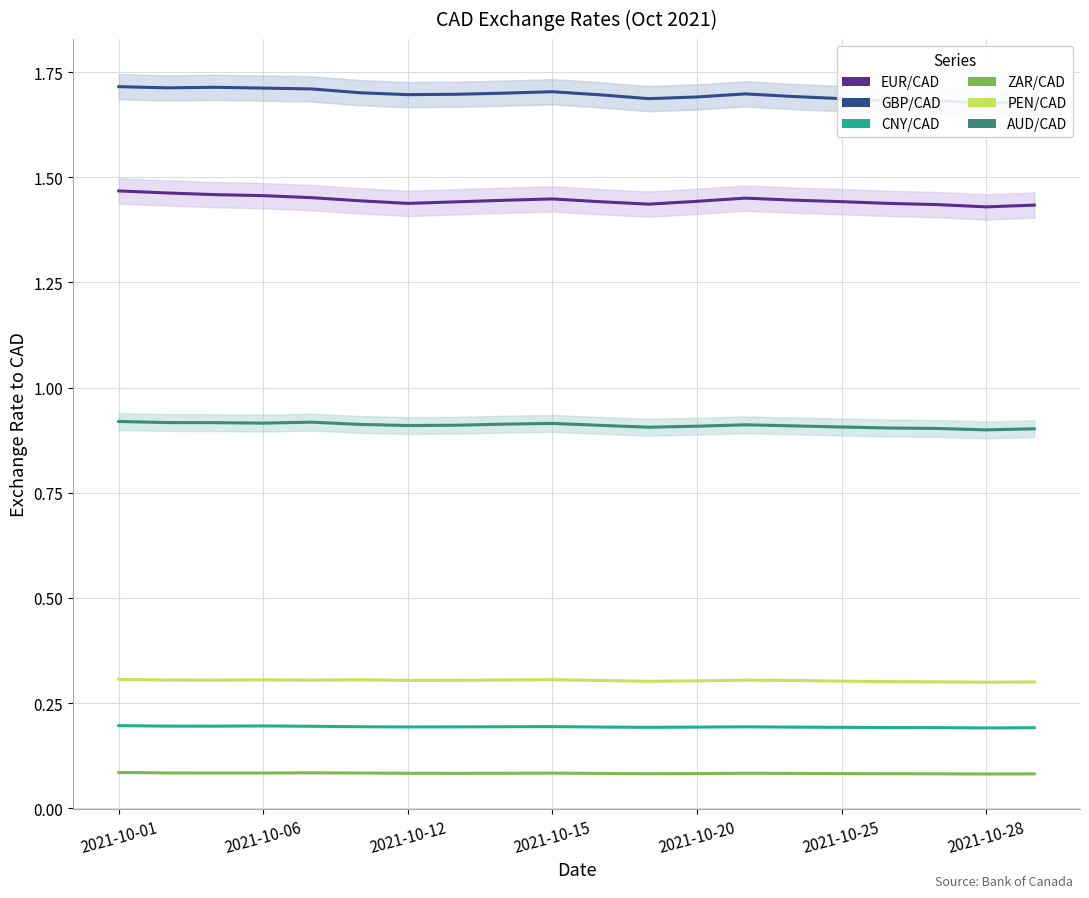

What is the value of the ZAR/CAD point at the 19th from the left?

0.1